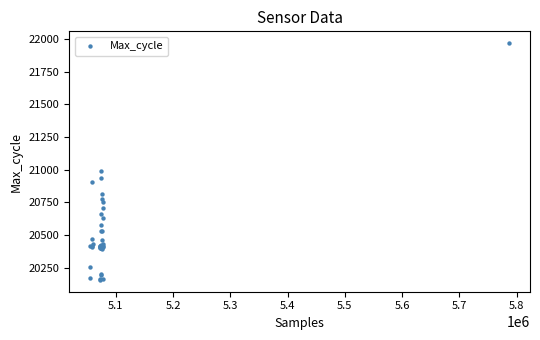

What Y value in the scatter plot is closest to 21063?

20992